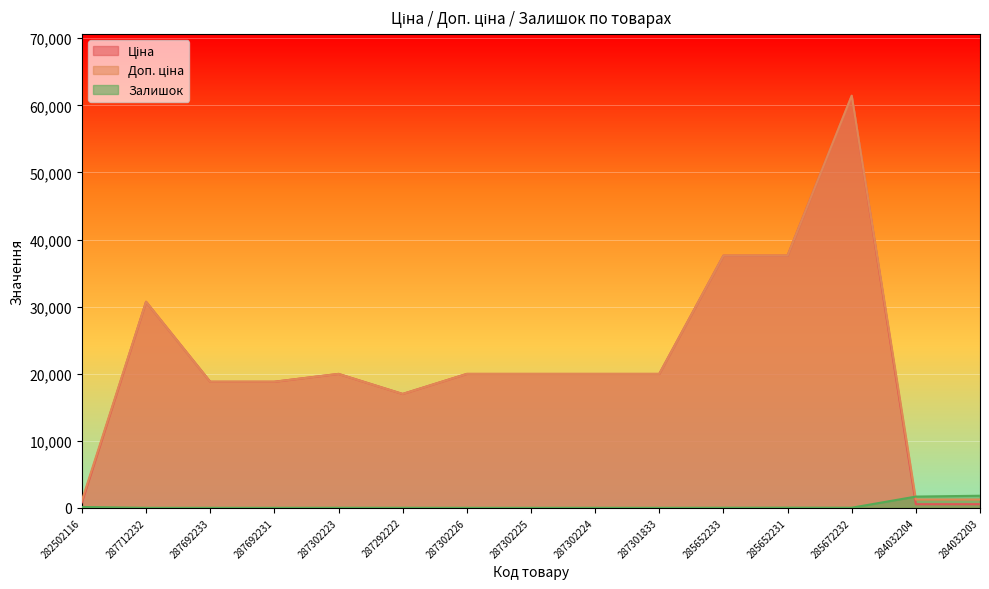

What is the maximum value shown in the chart?

61434.3